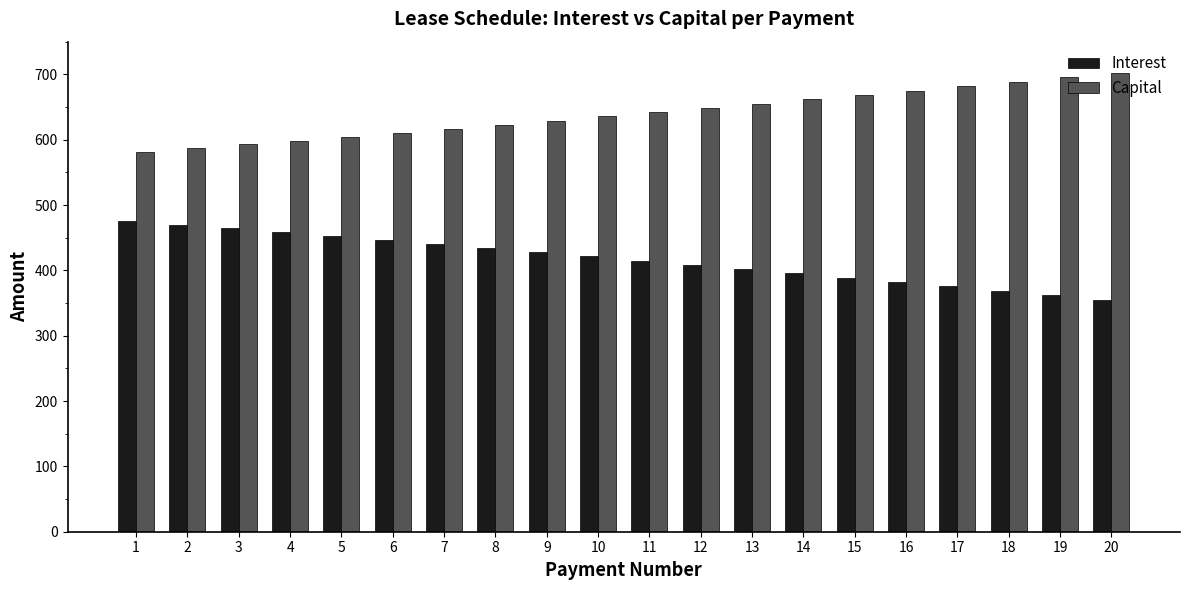

What is the difference between the Interest values at 13 and 5?

50.2